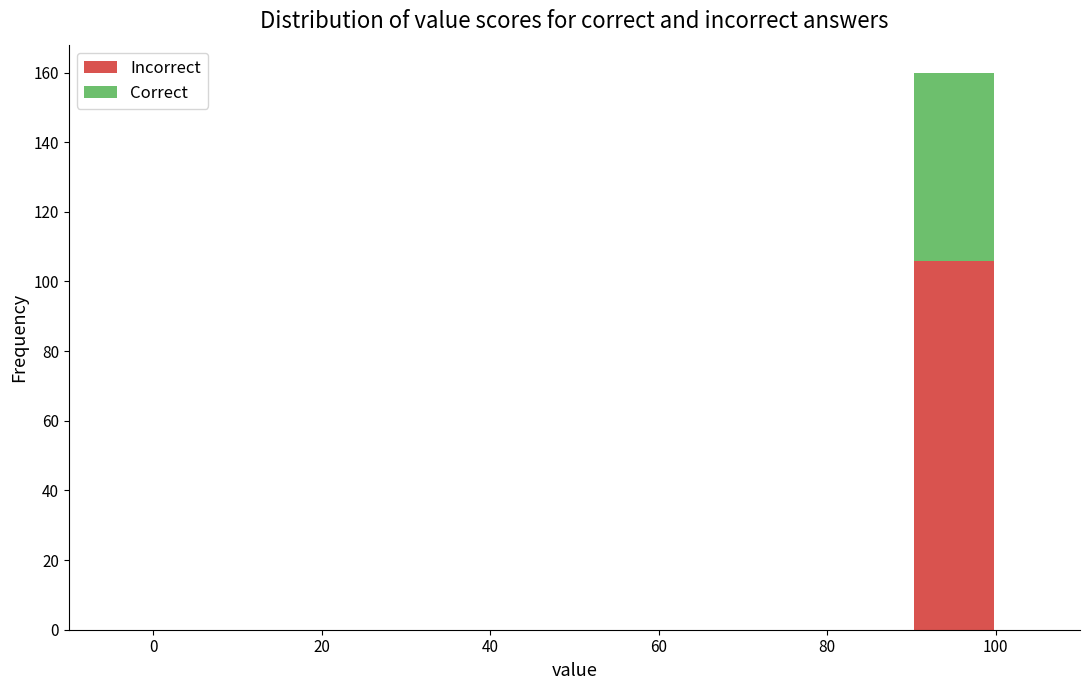

Reading left to right, transcribe this chart: for each stacked bar, give the range it covers on the x-axis and its total height. The values are not printed on the chart, so give them approximately, as read against the axis.

0 to 10: 0
10 to 20: 0
20 to 30: 0
30 to 40: 0
40 to 50: 0
50 to 60: 0
60 to 70: 0
70 to 80: 0
80 to 90: 0
90 to 100: 160